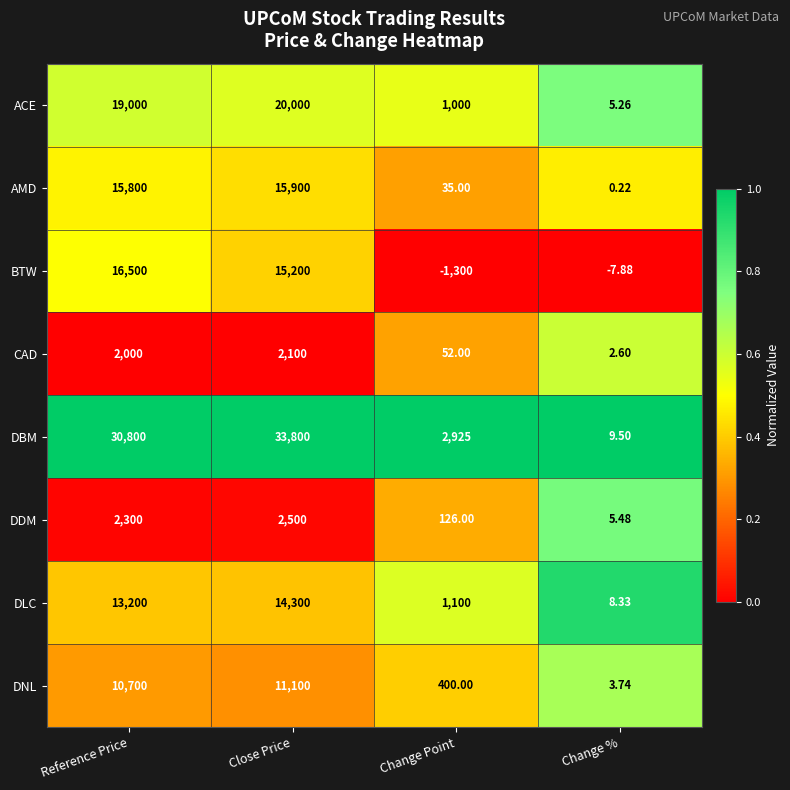

How many data points does each series have?

4